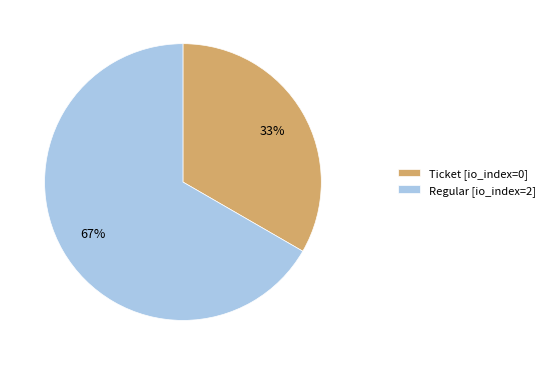

Which slice is the largest?

Regular [io_index=2]